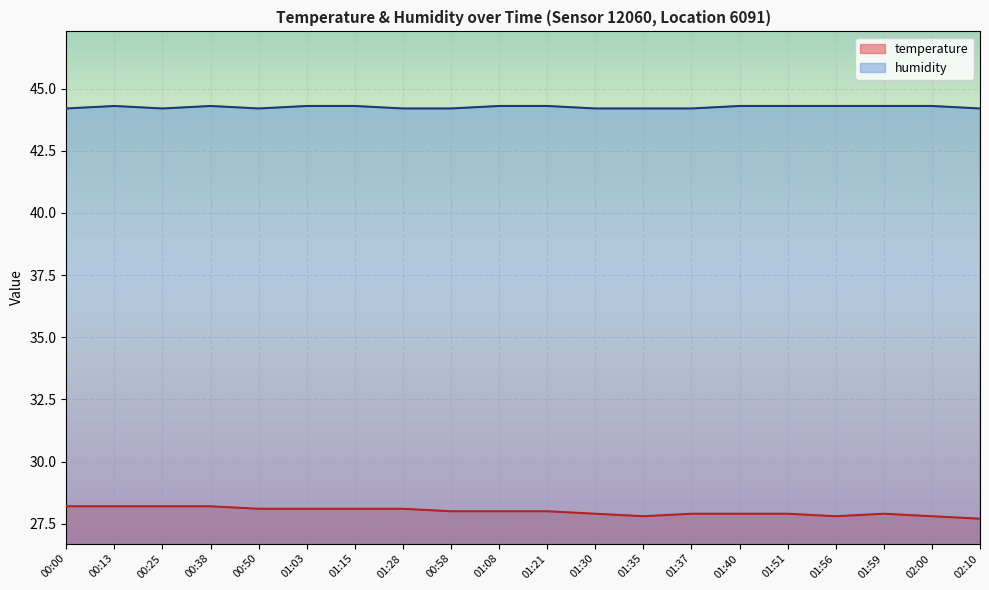

Reading right to left, what are all the values shown in this chart?

temperature: 27.7	27.8	27.9	27.8	27.9	27.9	27.9	27.8	27.9	28.0	28.0	28.0	28.1	28.1	28.1	28.1	28.2	28.2	28.2	28.2
humidity: 44.2	44.3	44.3	44.3	44.3	44.3	44.2	44.2	44.2	44.3	44.3	44.2	44.2	44.3	44.3	44.2	44.3	44.2	44.3	44.2